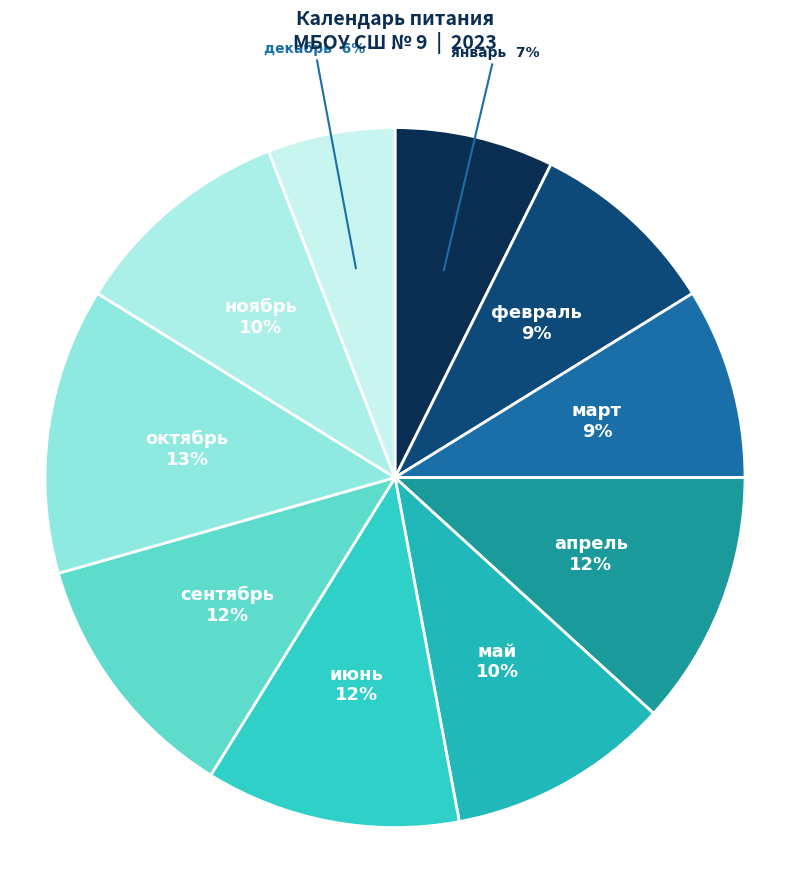

Count the number of slices in the pie.

10